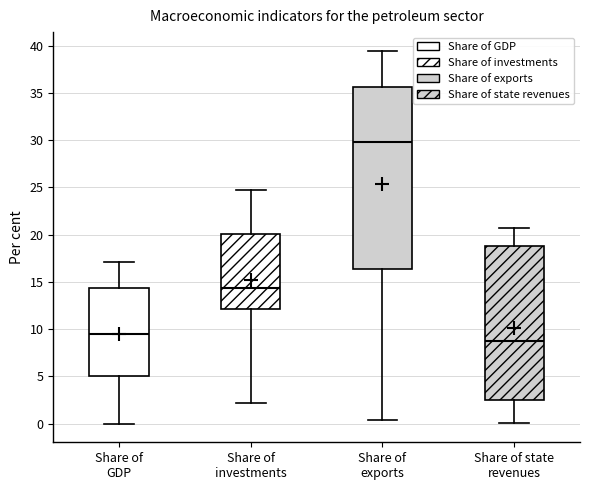

Where does the median line of the box for Share of GDP sit on the y-axis? The values are not printed on the chart, so give them approximately, as read against the axis.

9.5